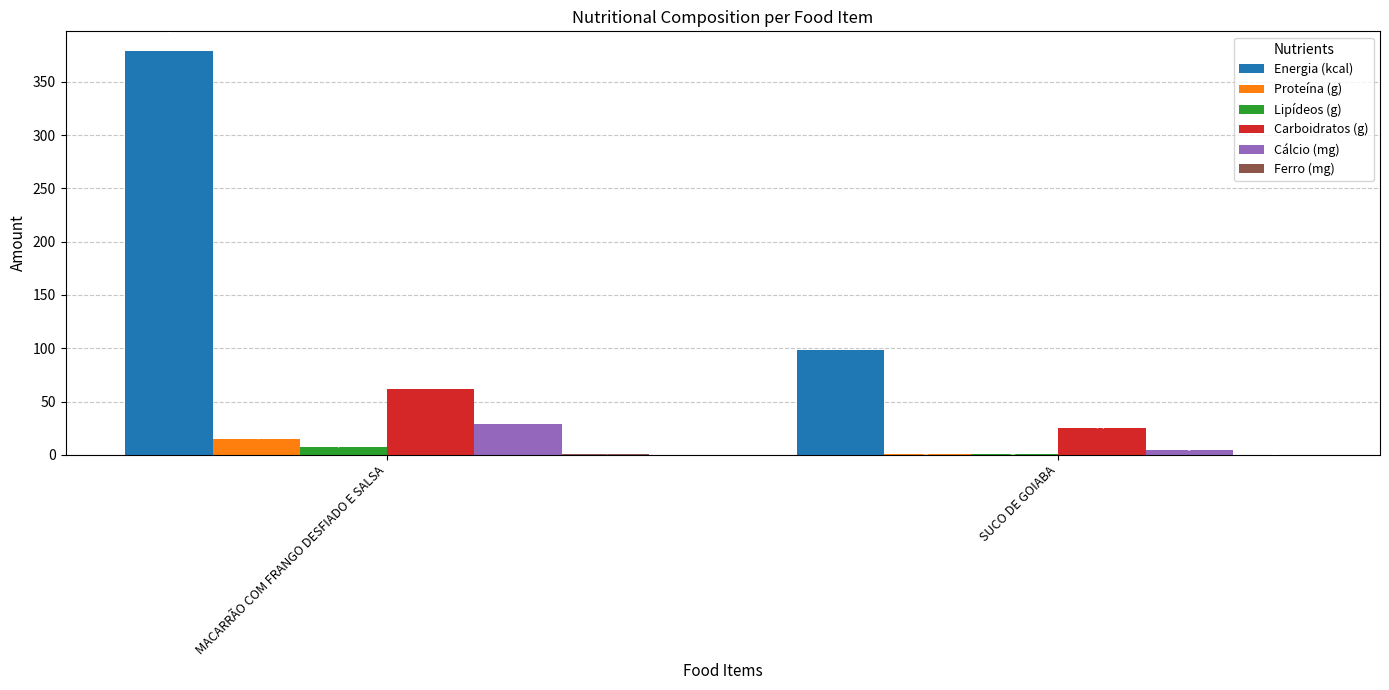

Which series has the largest total across all categories?

Energia (kcal)